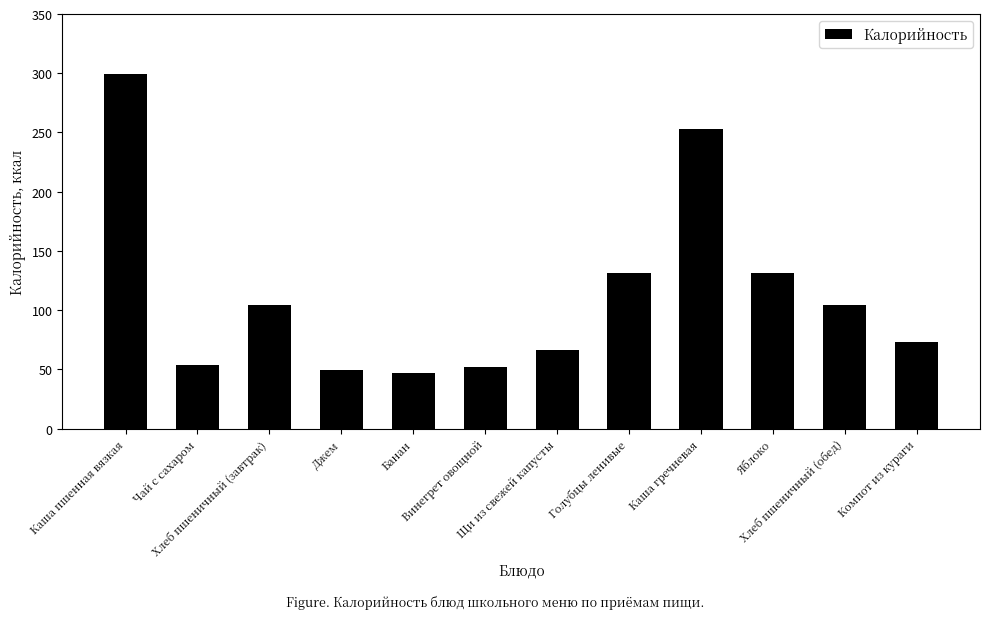

What is the sum of the values at Щи из свежей капусты and Яблоко?

198.0